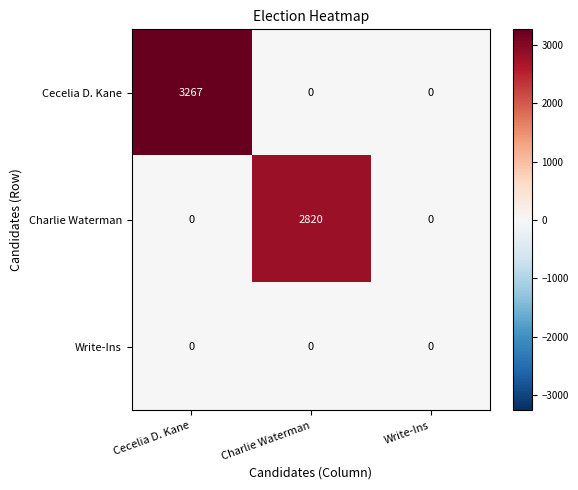

Which series changed the most between Charlie Waterman and Write-Ins?

Charlie Waterman